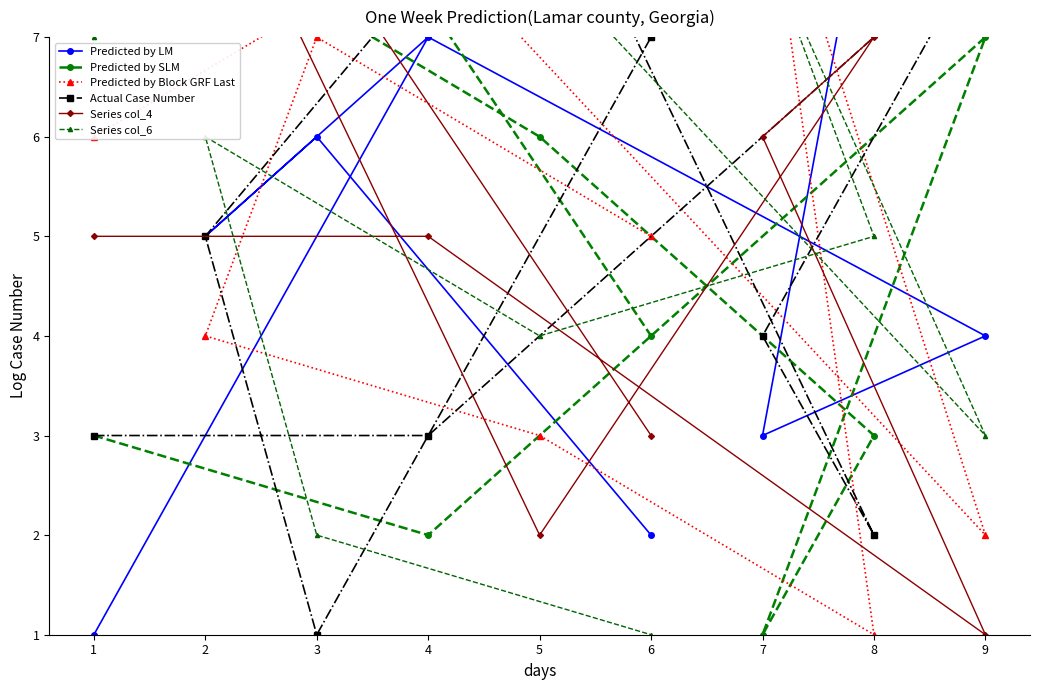

How many lines are shown in the chart?

6